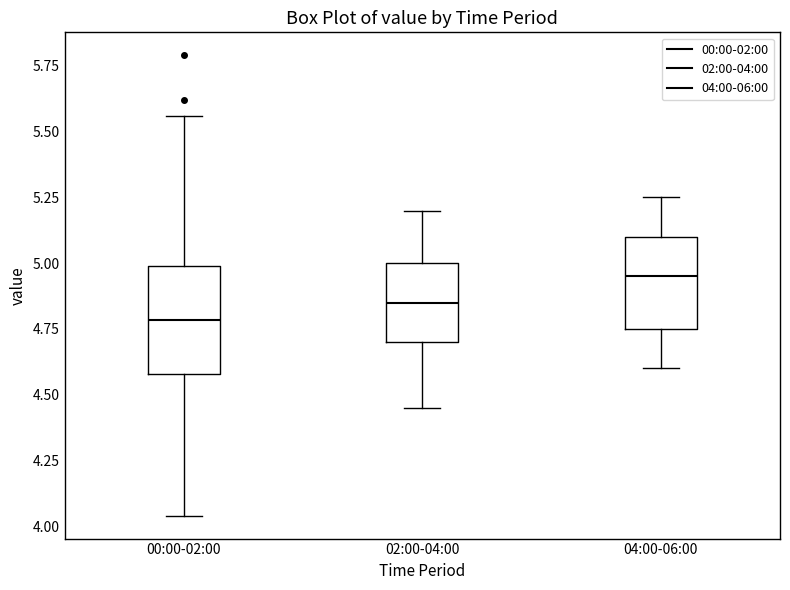

Where does the median line of the box for 02:00-04:00 sit on the y-axis? The values are not printed on the chart, so give them approximately, as read against the axis.

4.85